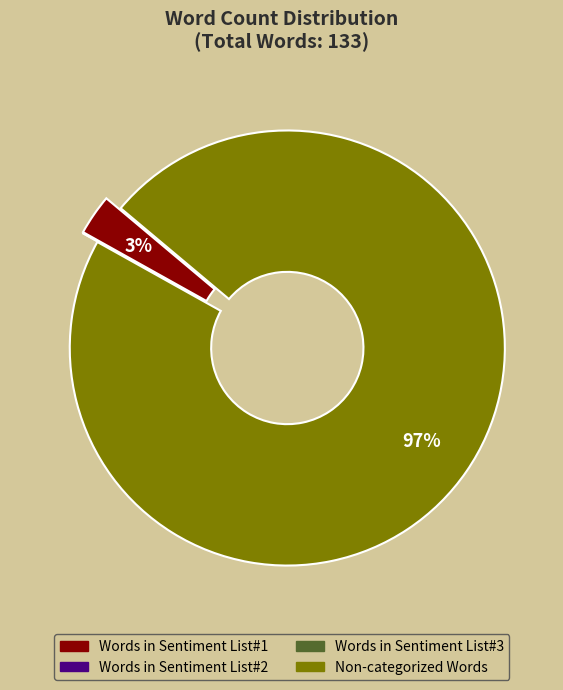

To the nearest percent, what is the difference between the largest and smallest slice percentages?

97%